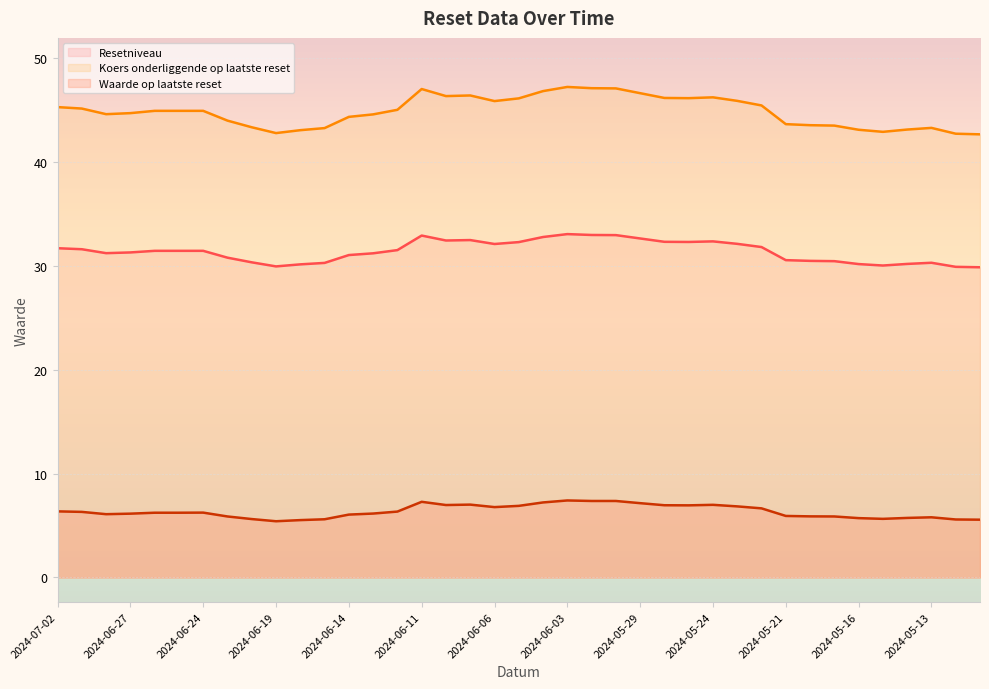

True or false: Waarde op laatste reset has more than 0 interior local peaks.

True